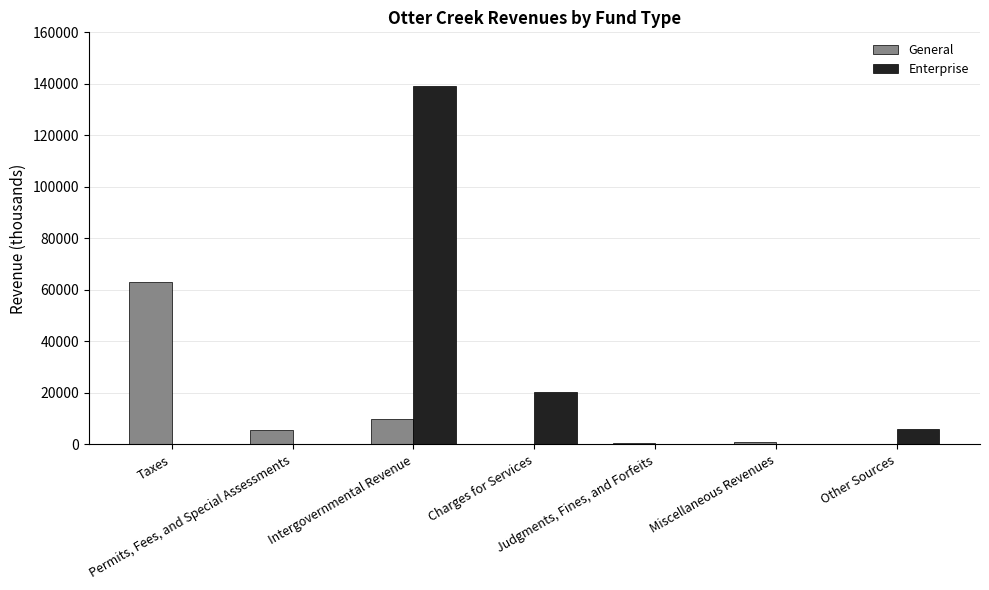

Which series has the largest total across all categories?

Enterprise